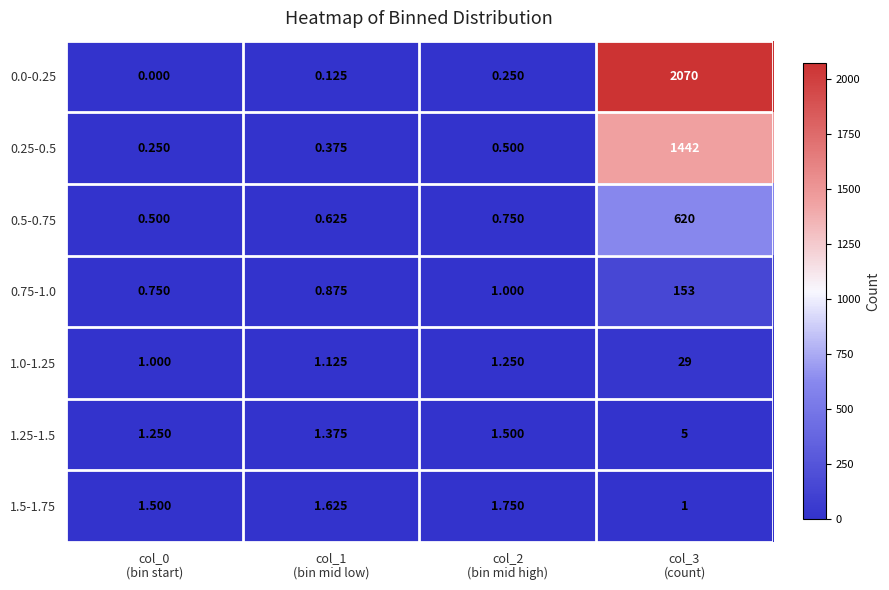

Between col_1
(bin mid low) and col_3
(count), which is larger?

col_3
(count)